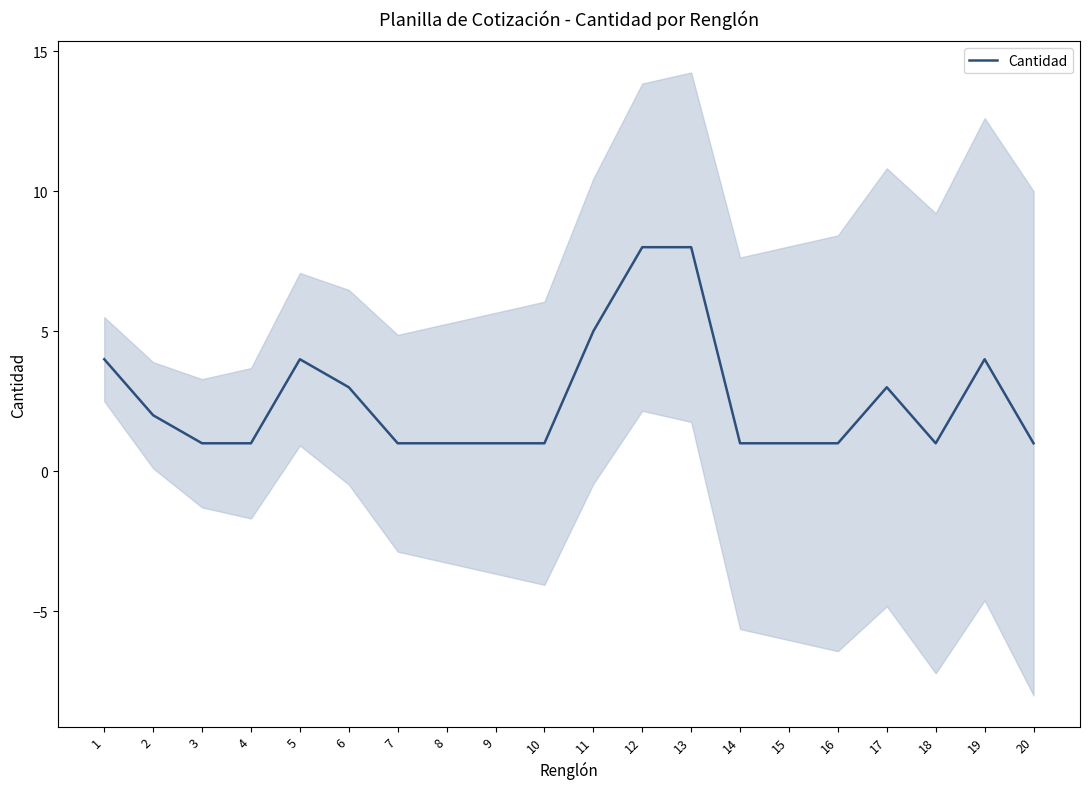

List the labels in order of value, smallest first.

3, 4, 7, 8, 9, 10, 14, 15, 16, 18, 20, 2, 6, 17, 1, 5, 19, 11, 12, 13